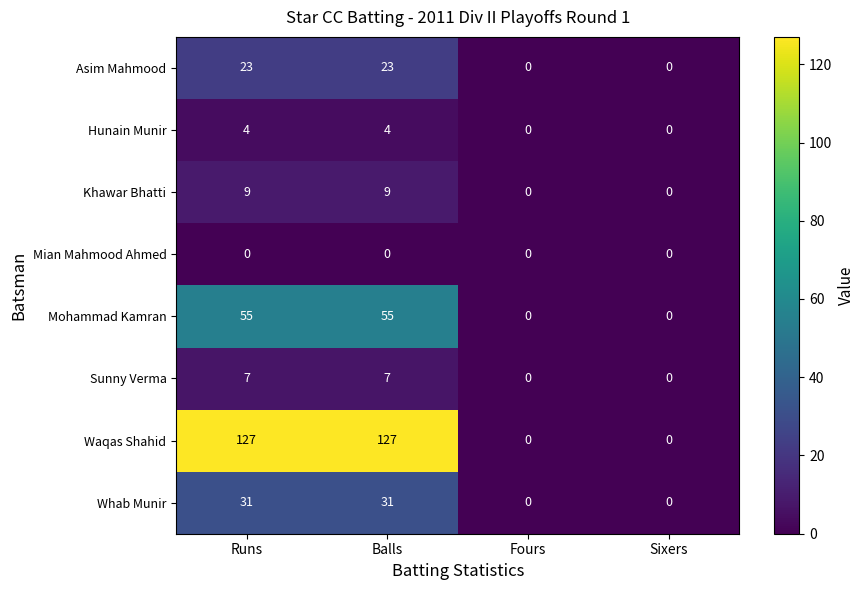

True or false: Mian Mahmood Ahmed has a value of 0 at Sixers.

True